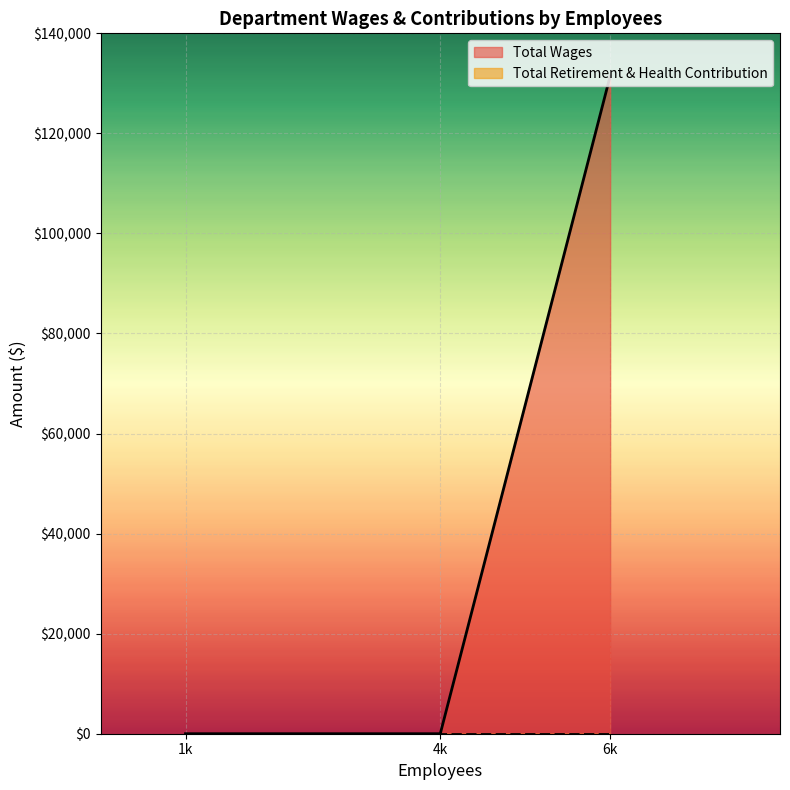

Which series has the largest range (max minus min)?

Total Wages